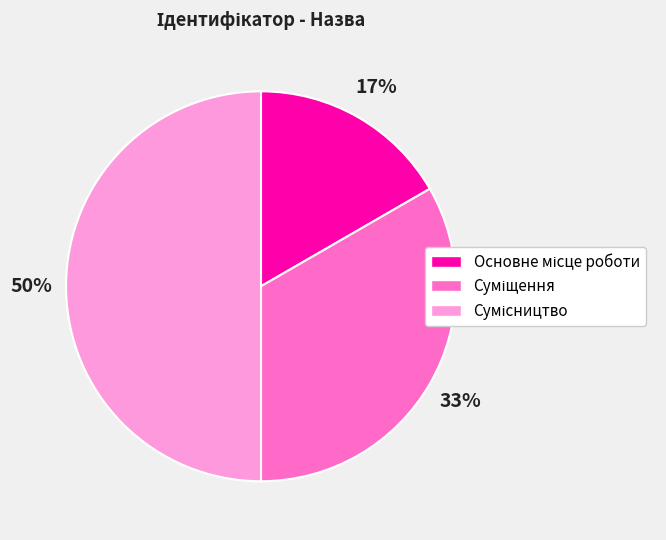

To the nearest percent, what is the difference between the largest and smallest slice percentages?

33%